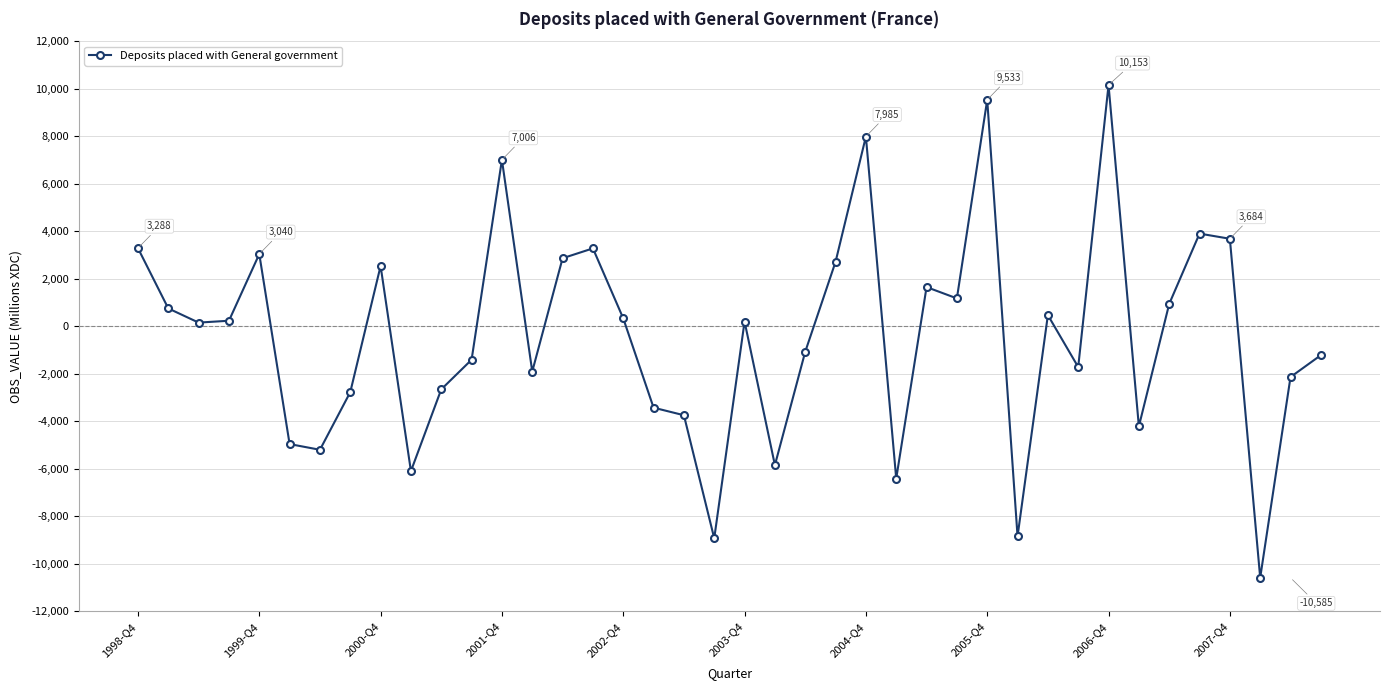

What is the sum of all values?

-17233